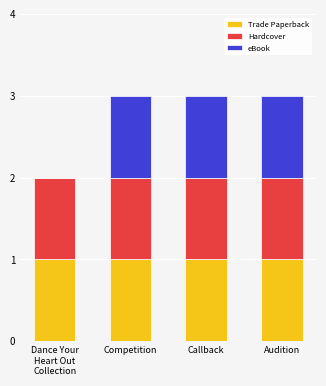

What is the total value across all series at Audition?

3